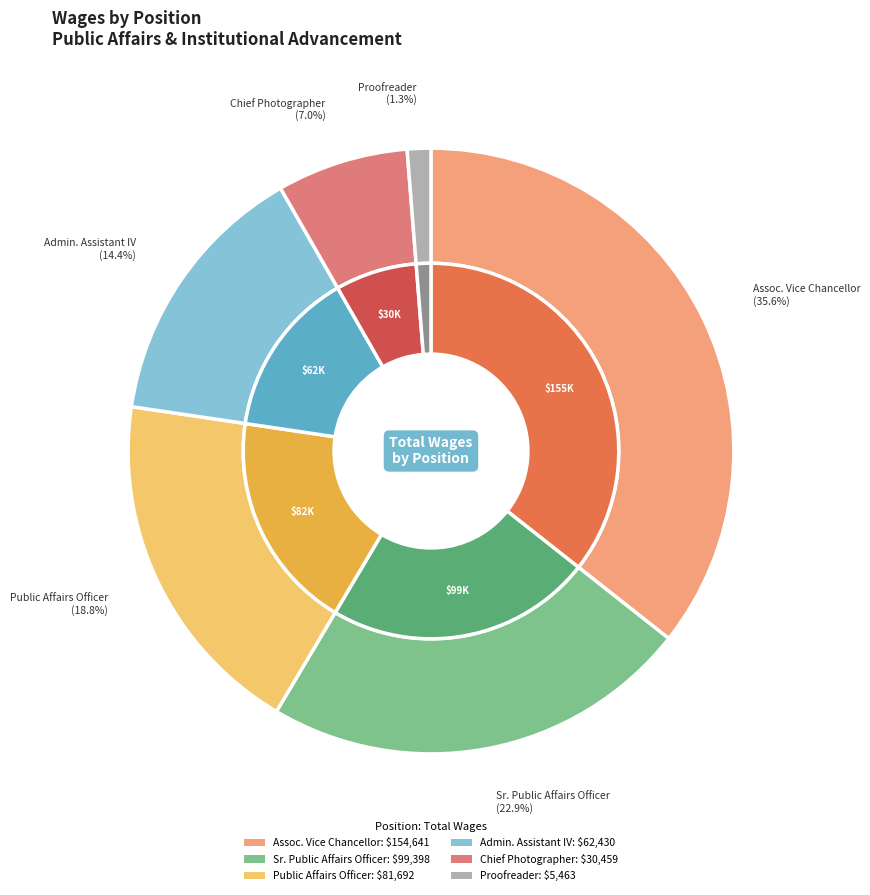

Is it true that Senior Public Affairs Officer is 23% of the pie?

True